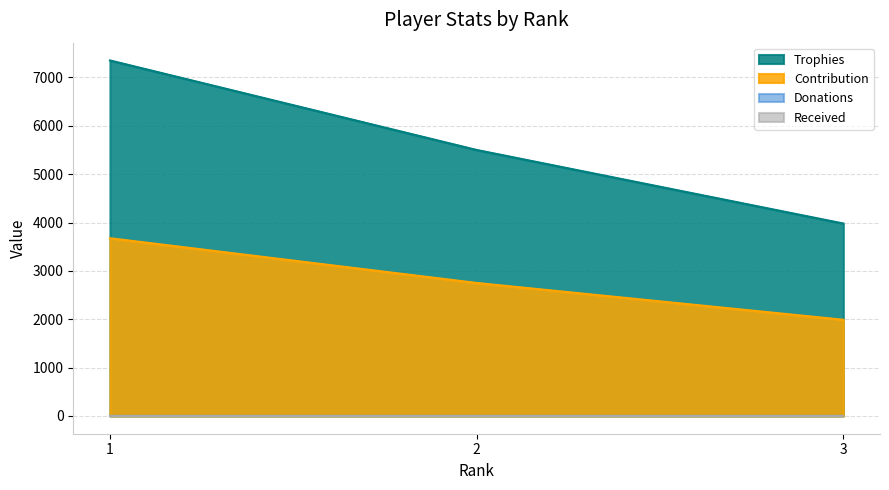

Does the chart display data point markers on the line(s)?

No